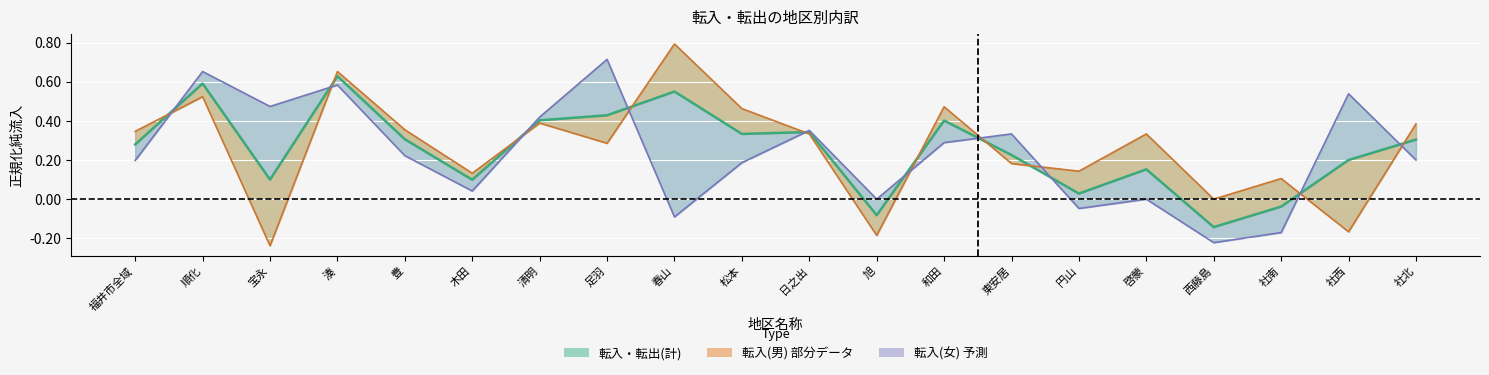

Reading right to left, what are all the values shown in this chart?

転入・転出(計): 0.3	0.2	-0.0	-0.1	0.2	0.0	0.2	0.4	-0.1	0.3	0.3	0.5	0.4	0.4	0.1	0.3	0.6	0.1	0.6	0.3
転入(男): 0.4	-0.2	0.1	0.0	0.3	0.1	0.2	0.5	-0.2	0.3	0.5	0.8	0.3	0.4	0.1	0.4	0.7	-0.2	0.5	0.3
転入(女): 0.2	0.5	-0.2	-0.2	0.0	-0.0	0.3	0.3	0.0	0.4	0.2	-0.1	0.7	0.4	0.0	0.2	0.6	0.5	0.7	0.2